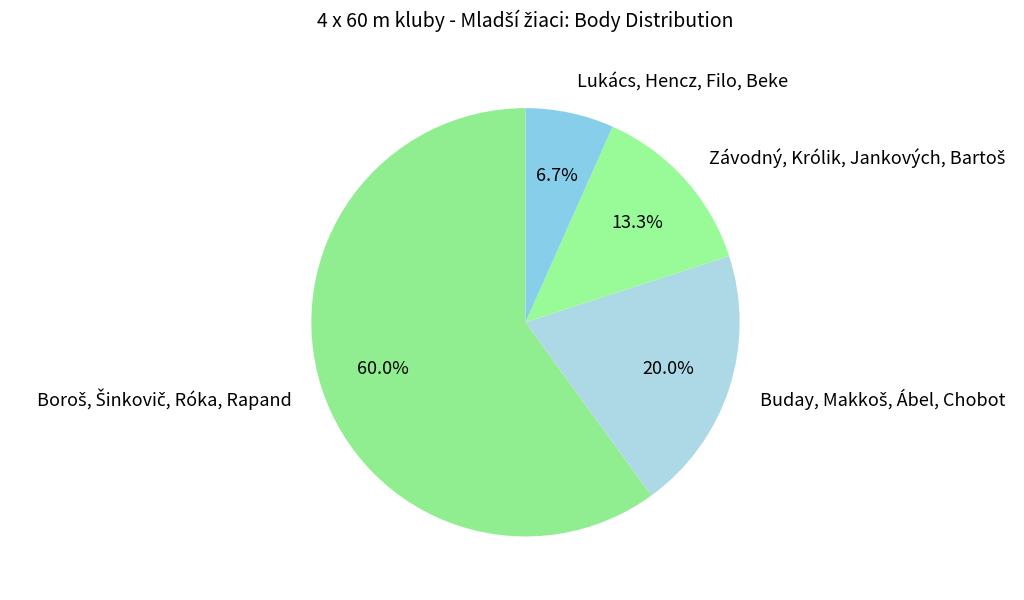

Is there a majority slice in this chart?

Yes